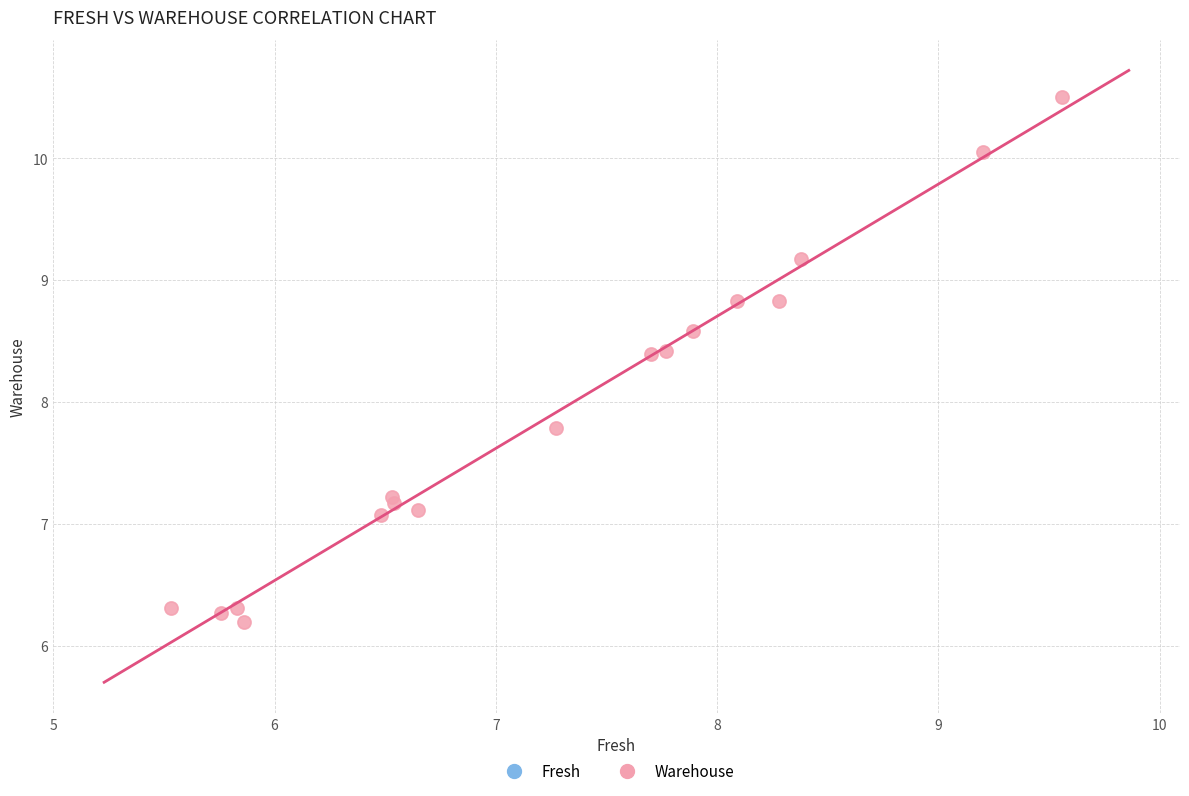

What Y value in the scatter plot is closest to 8?

7.8